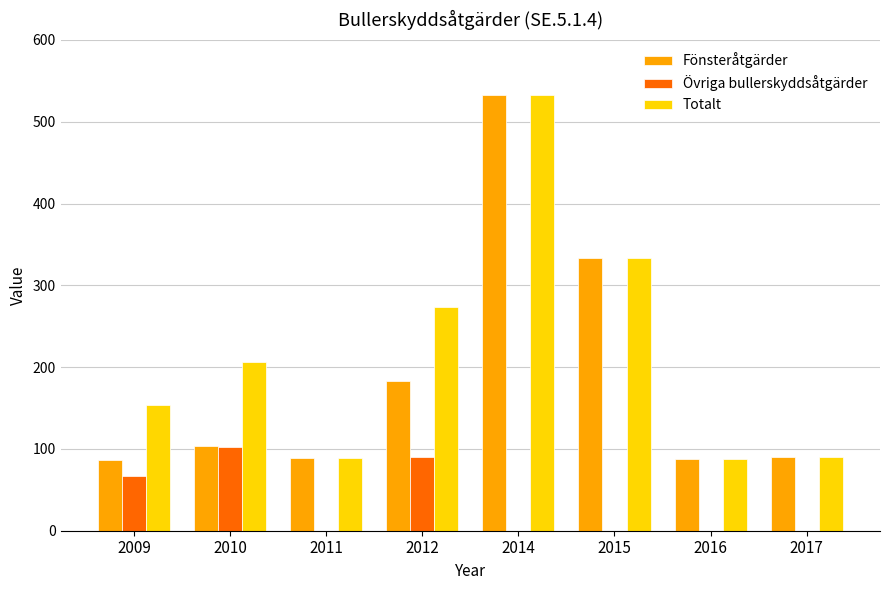

How many groups of bars are there?

8